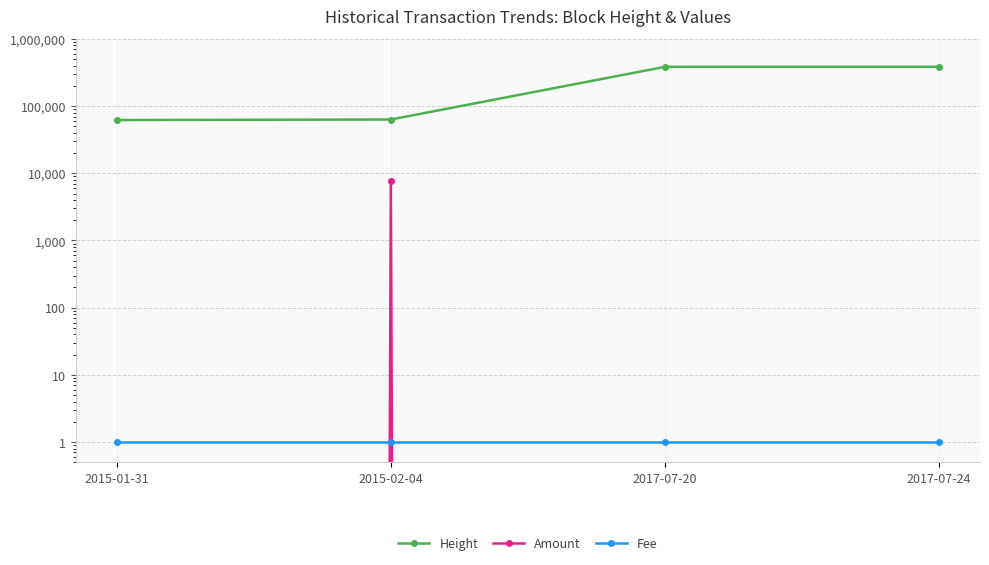

Which has a higher value, 2017-07-24 or 2015-02-04?

2017-07-24